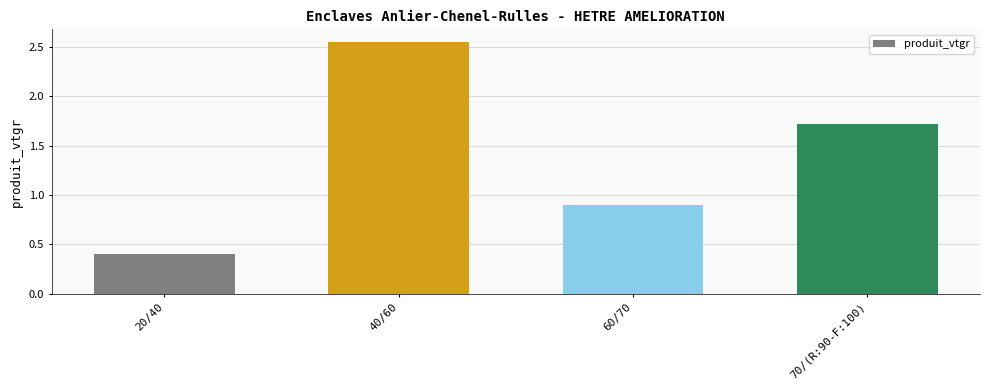

List the labels in order of value, largest first.

40/60, 70/(R:90-F:100), 60/70, 20/40